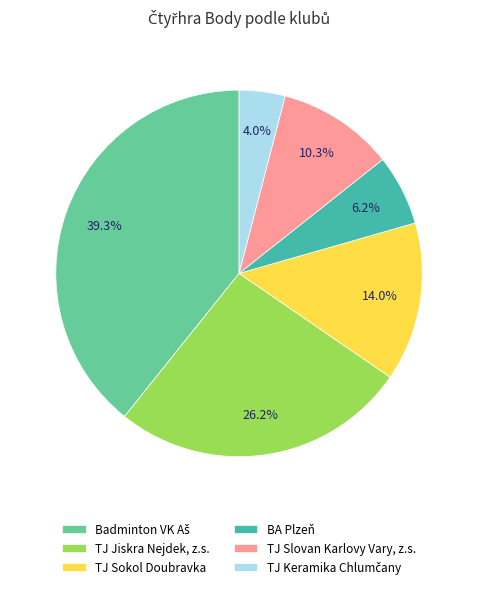

How many slices are in this pie chart?

6